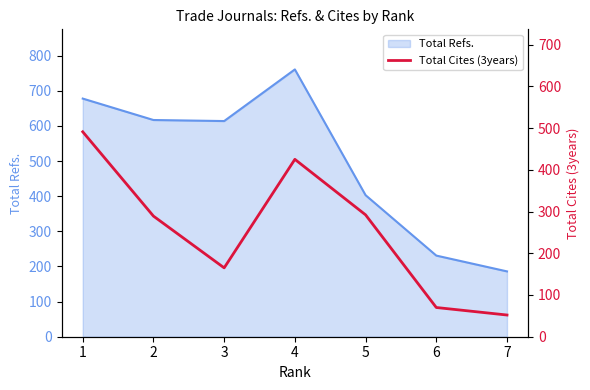

Is it true that the value at 4 is 606?

False